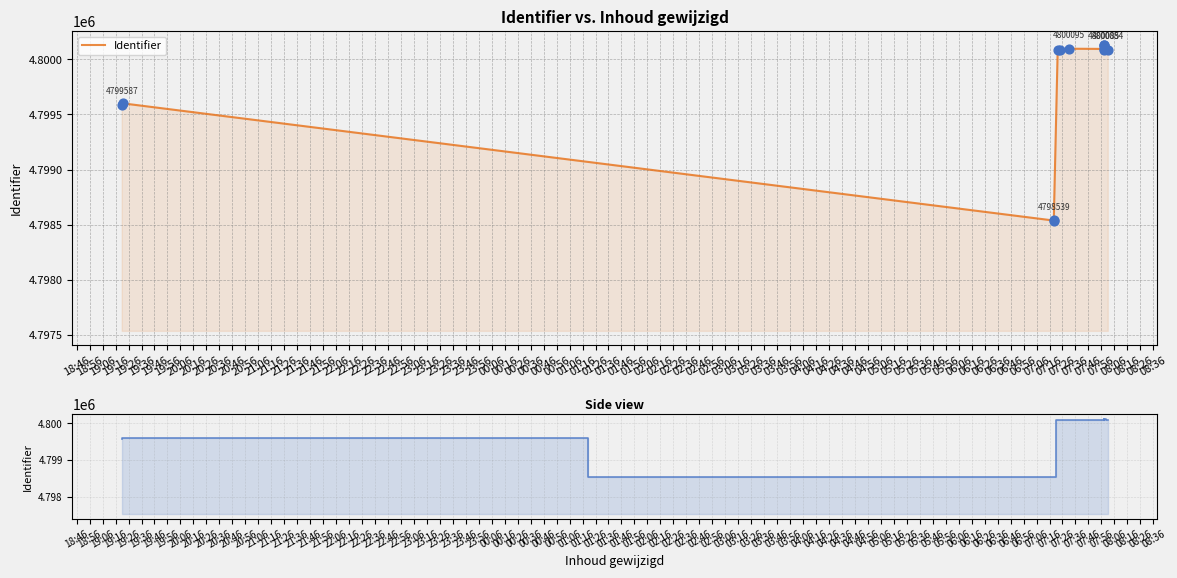

Which series reaches the minimum Y coordinate?

Identifier